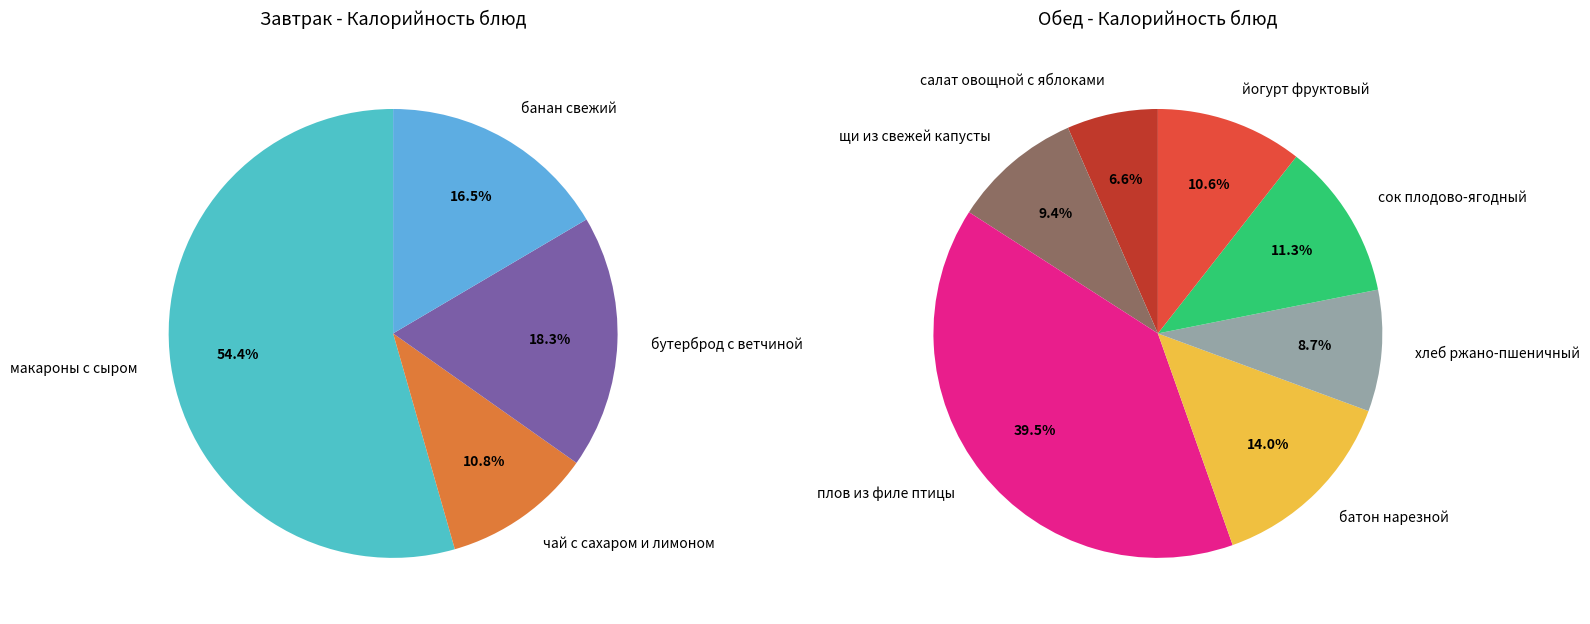

Which slice is the smallest?

салат овощной с яблоками